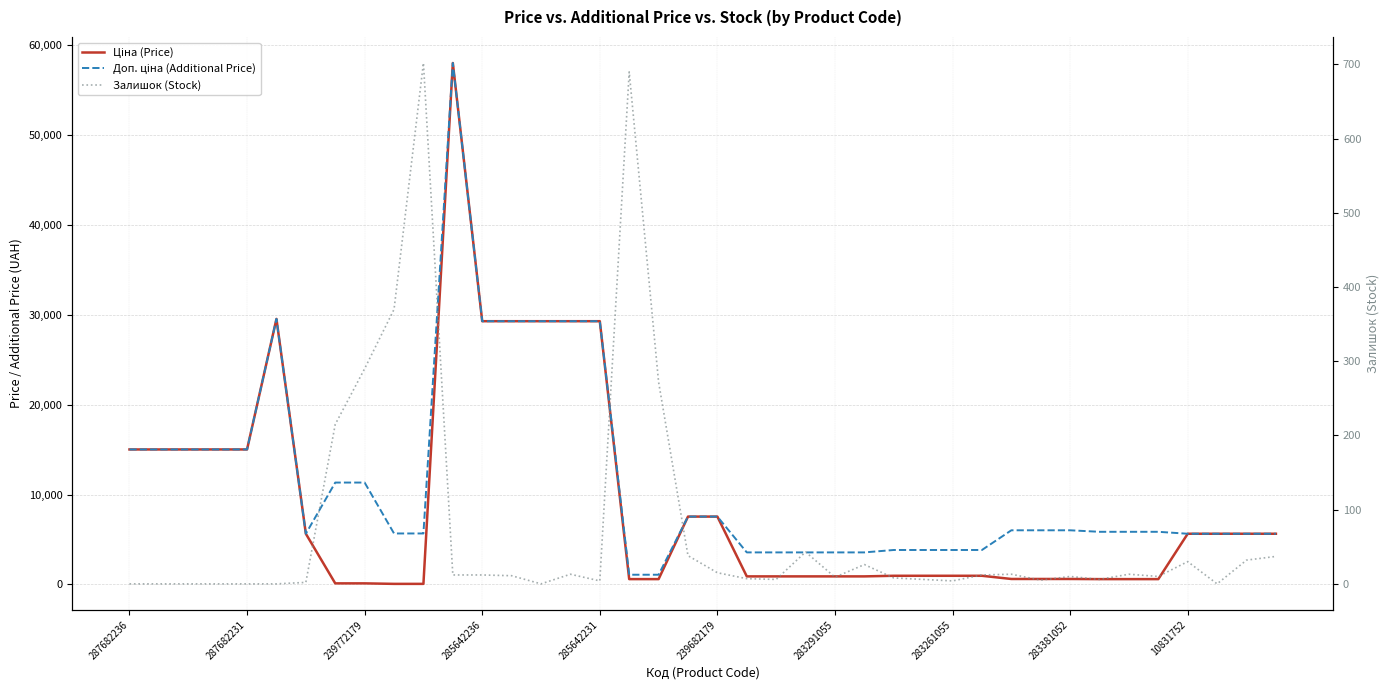

Reading left to right, what are all the values shown in this chart?

Ціна (Price): 15019.2	15019.2	15019.2	15019.2	15019.2	29548.9	5636.0	113.3	113.3	56.7	56.7	58037.0	29294.9	29294.9	29294.9	29294.9	29294.9	586.0	586.0	7545.9	7545.9	889.9	889.9	889.9	889.9	889.9	957.1	957.1	957.1	957.1	602.1	602.1	602.1	585.3	585.3	585.3	5636.0	5636.0	5636.0	5636.0
Доп. ціна (Additional Price): 15019.2	15019.2	15019.2	15019.2	15019.2	29548.9	5636.0	11334.0	11334.0	5667.0	5667.0	58037.0	29294.9	29294.9	29294.9	29294.9	29294.9	1074.5	1074.5	7545.9	7545.9	3559.7	3559.7	3559.7	3559.7	3559.7	3828.4	3828.4	3828.4	3828.4	6020.8	6020.8	6020.8	5852.9	5852.9	5852.9	5636.0	5636.0	5636.0	5636.0
Залишок (Stock): 0.0	0.0	0.0	0.0	0.0	0.0	2.0	215.0	290.0	370.0	702.0	12.0	12.0	11.0	0.0	13.0	4.0	690.0	272.0	38.0	15.0	7.0	6.0	43.0	9.0	26.0	8.0	6.0	4.0	12.0	13.0	5.0	10.0	6.0	13.0	10.0	30.0	0.0	32.0	37.0